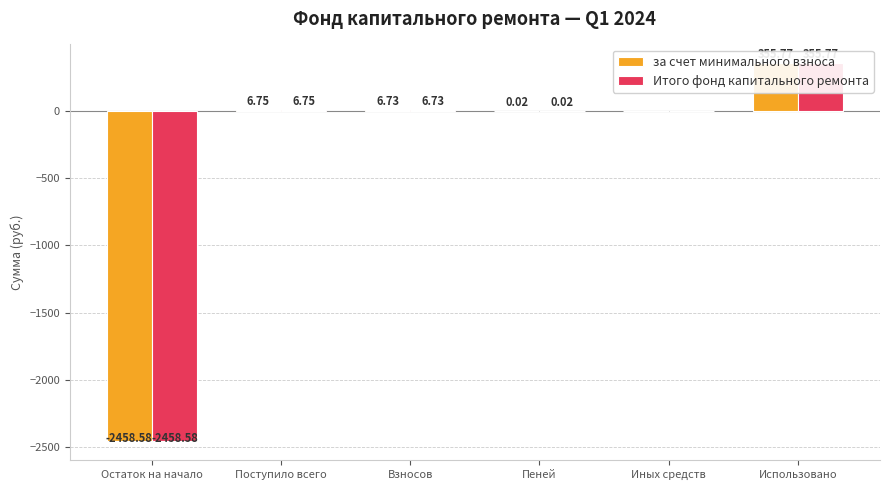

Which series has the largest total across all categories?

за счет минимального взноса